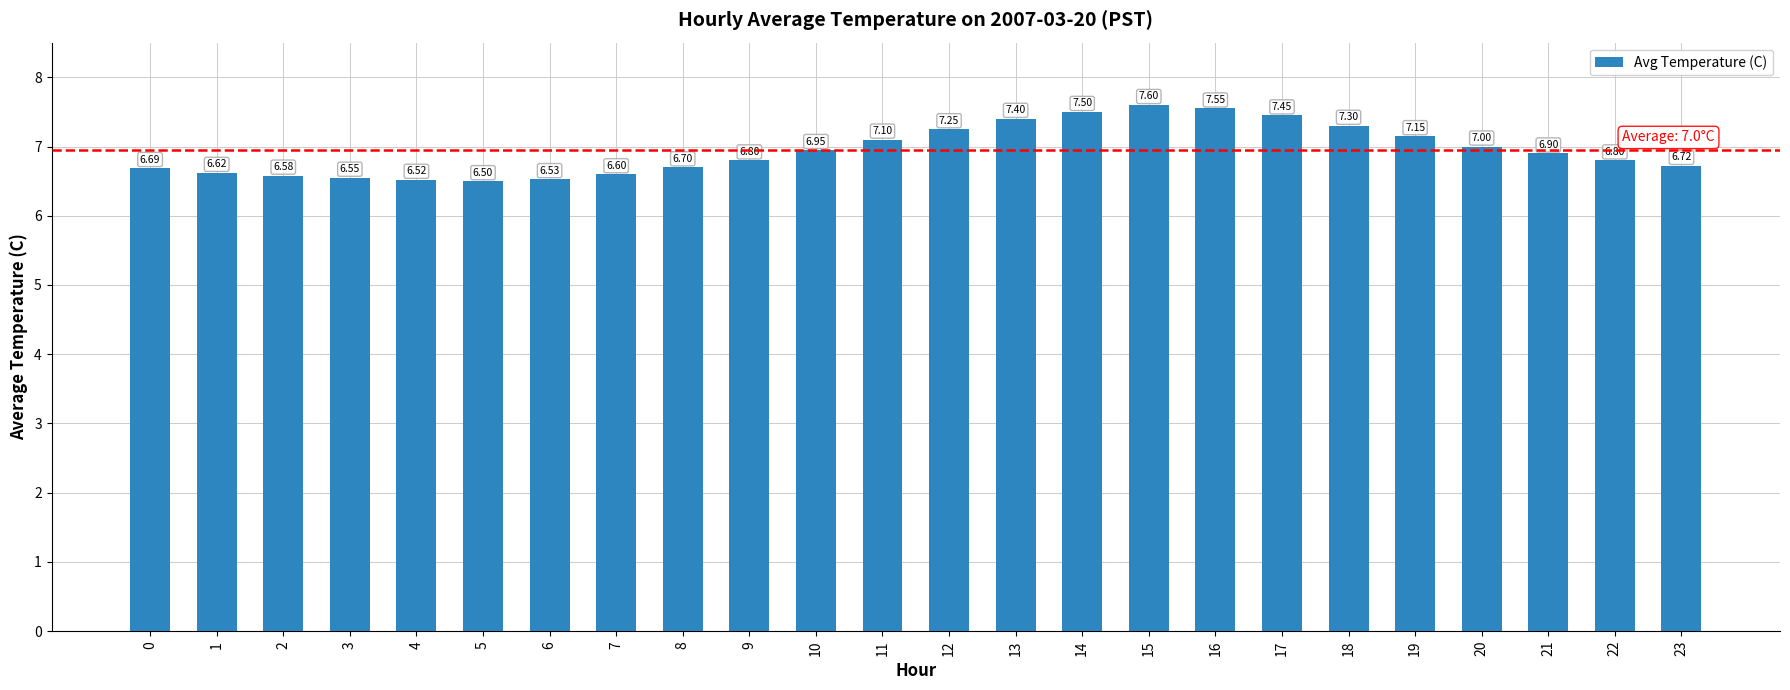

What is the maximum value shown in the chart?

7.6